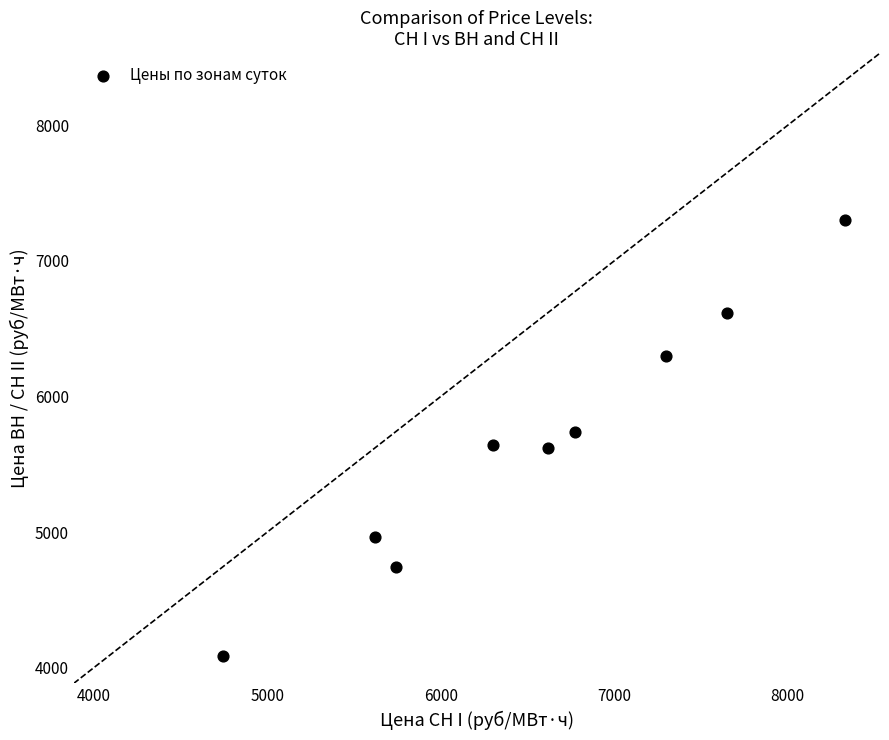

What is the range of Y values (max minus min)?

3214.1